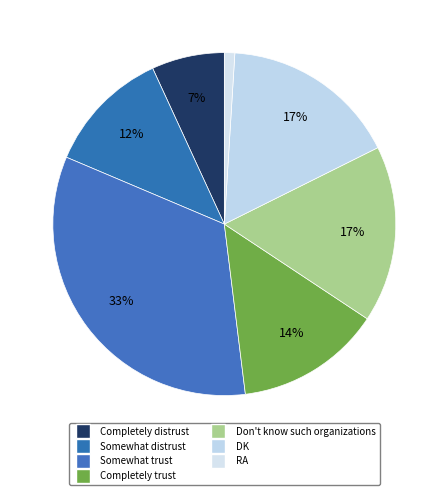

Is there any slice that represents more than half of the pie?

No